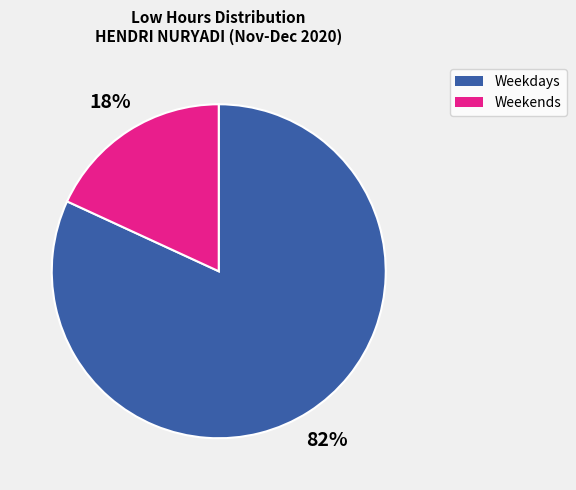

Is there a majority slice in this chart?

Yes